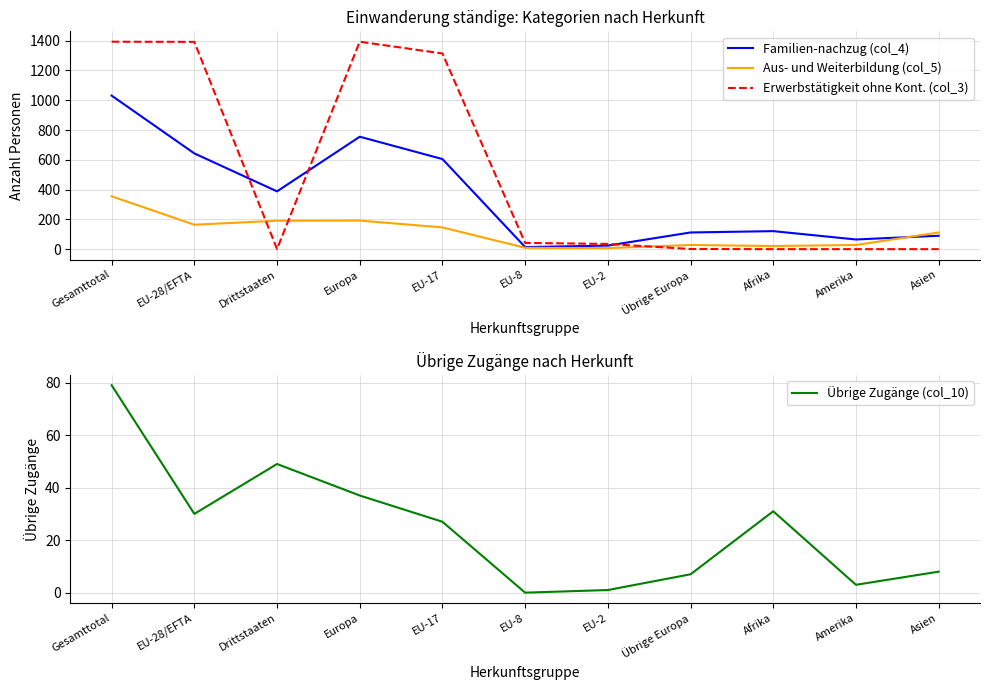

Where do Übrige Zugänge (col_10) and Erwerbstätigkeit ohne Kont. (col_3) first cross each other?

EU-28/EFTA and Drittstaaten